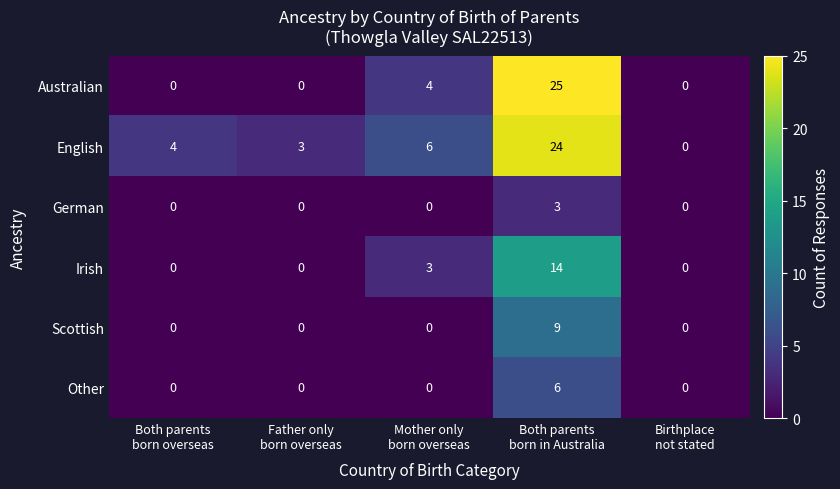

Count the number of categories in the chart.

5